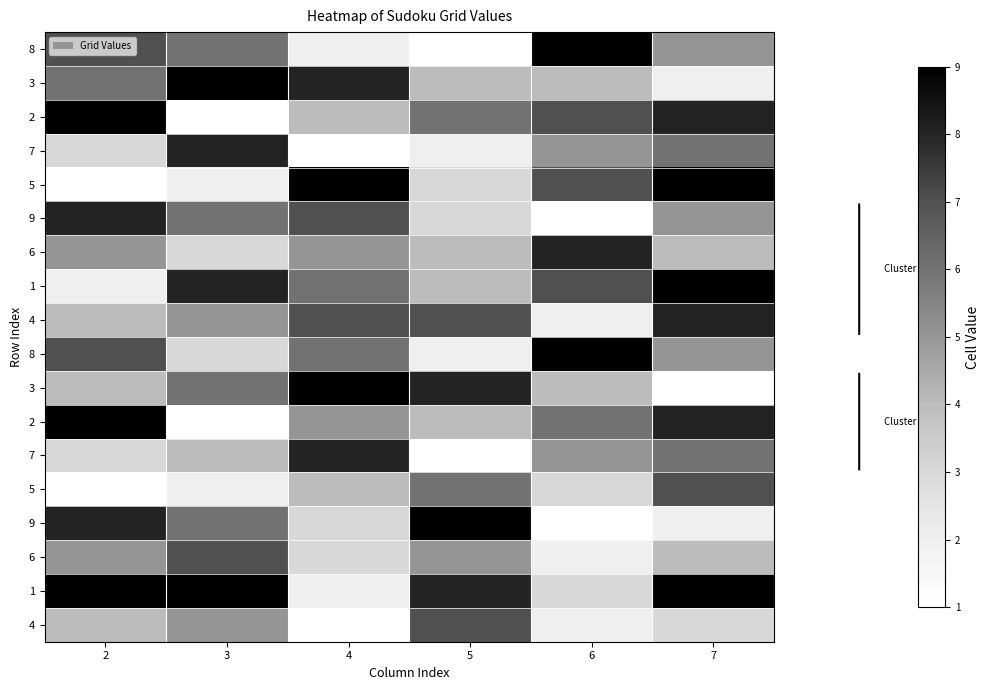

What is the difference between the highest and lowest values at 3?

8